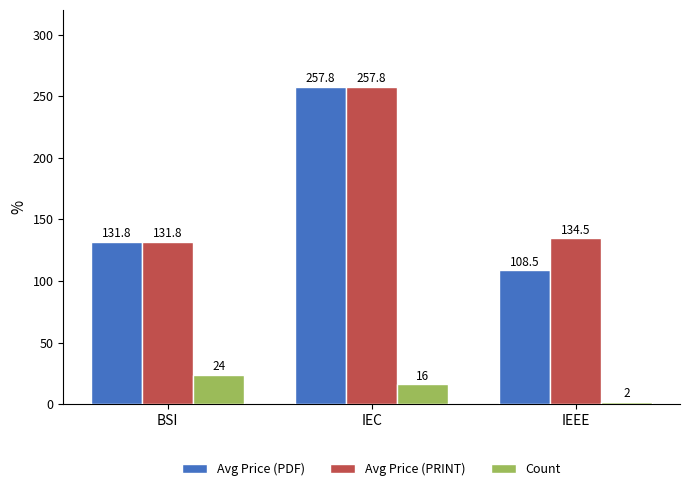

Is it true that Avg Price (PDF) equals 131.8 at BSI?

True